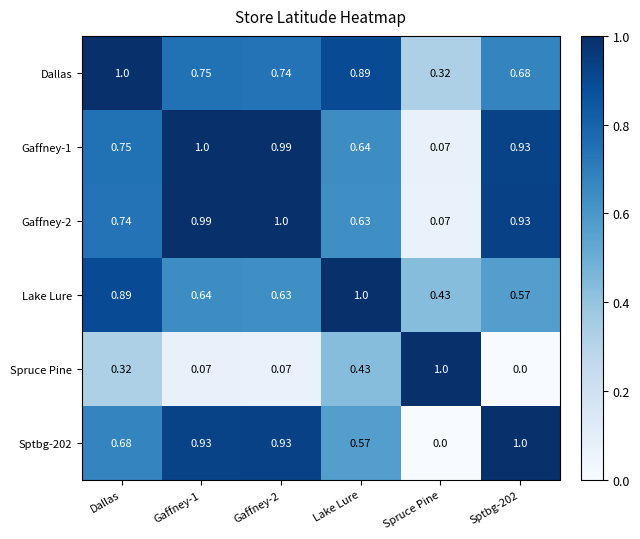

Which category has the highest value in the Lake Lure series?

Lake Lure